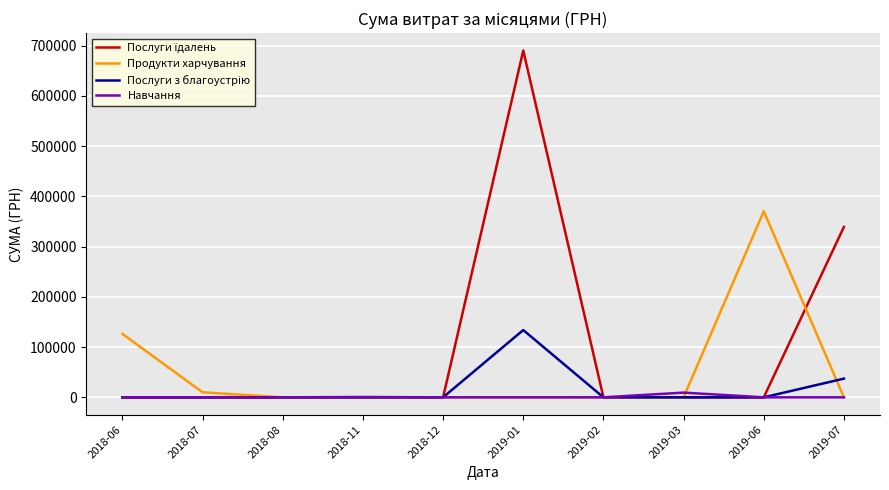

At which category is the sum across all series the highest?

2019-01